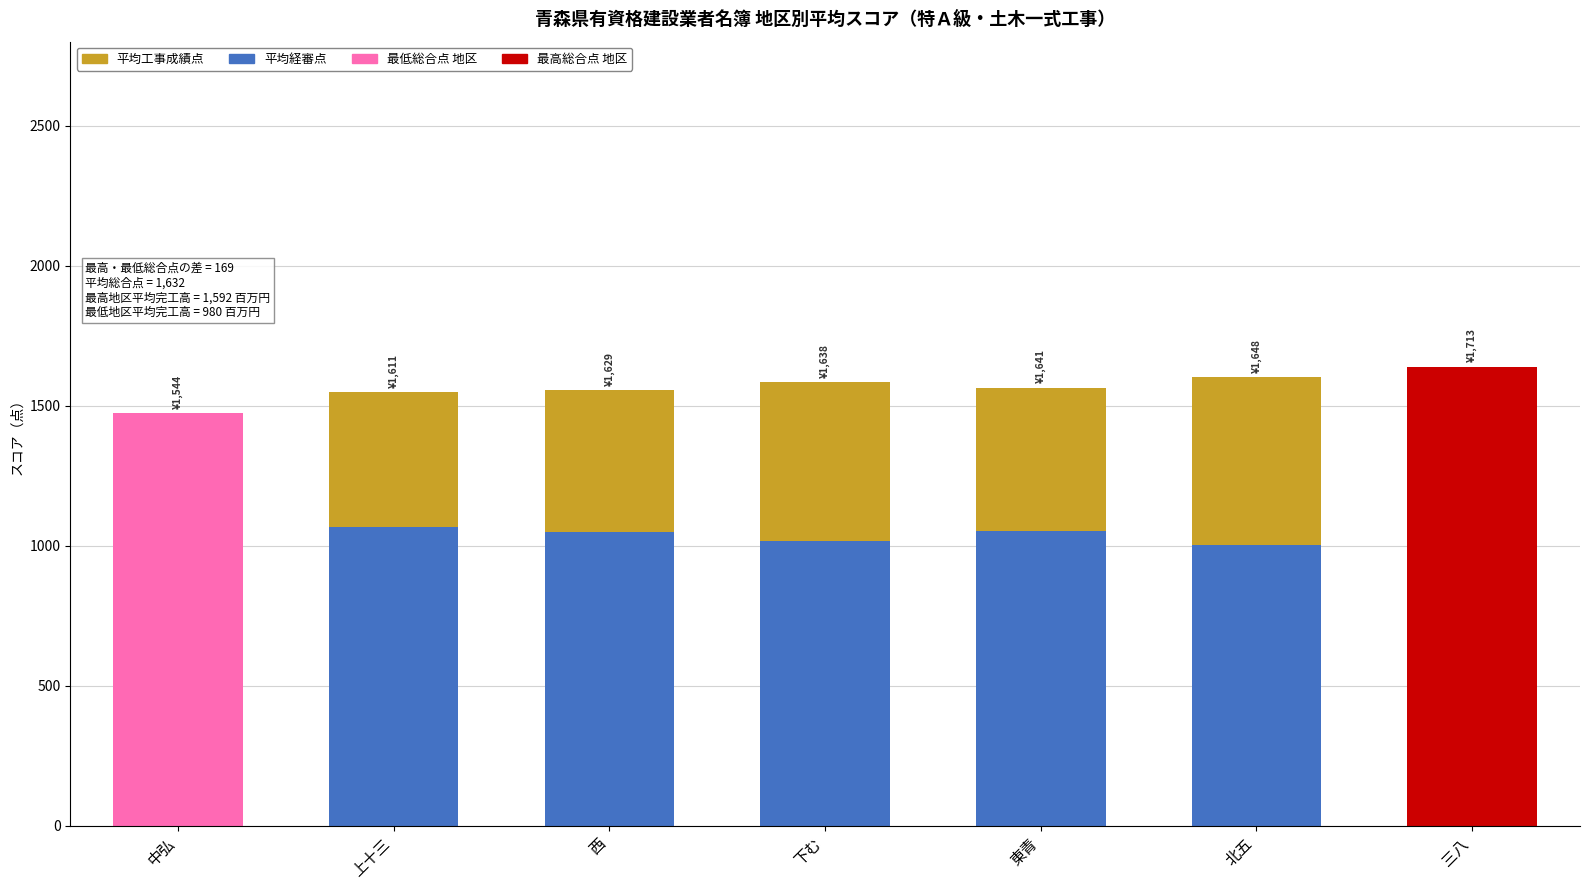

What is the average value of the 平均経審点 series?

1043